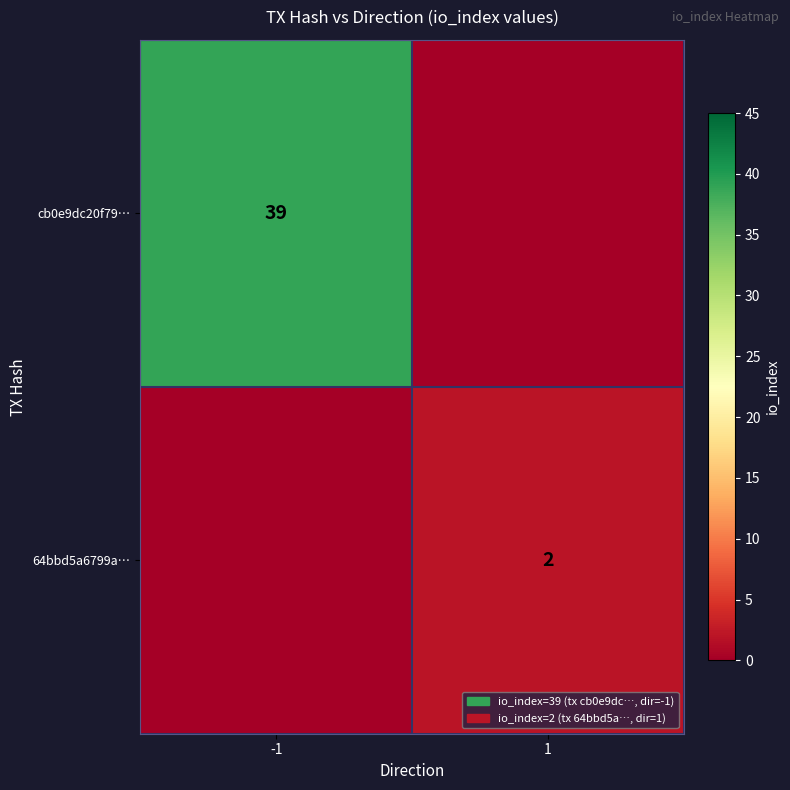

Count the number of data series in this chart.

2